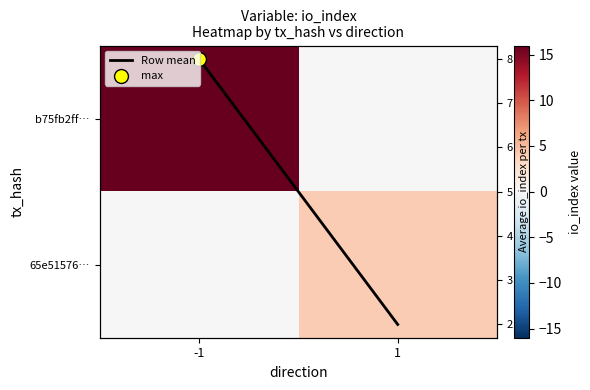

True or false: Row mean has a value of 8 at -1.

True